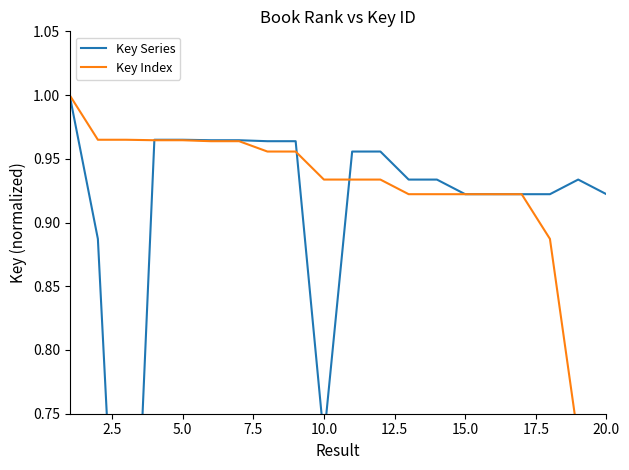

True or false: Key Series has a value of 1.3 at 2.5.

False